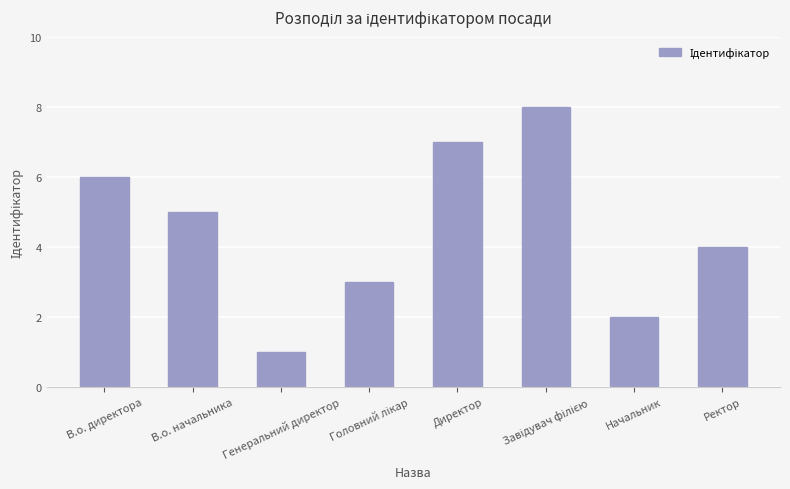

The chart shows a value of 1 at Генеральний директор. True or false?

True